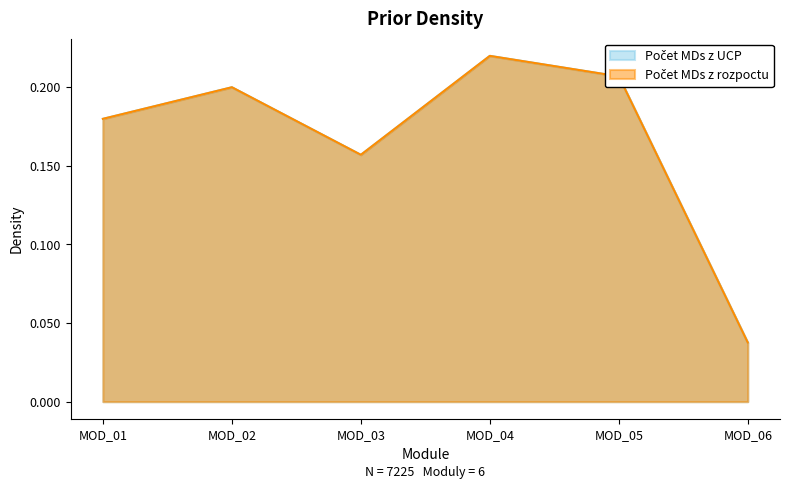

In Počet MDs z rozpoctu, how many points are lower than both neighbors (excluding endpoints)?

1